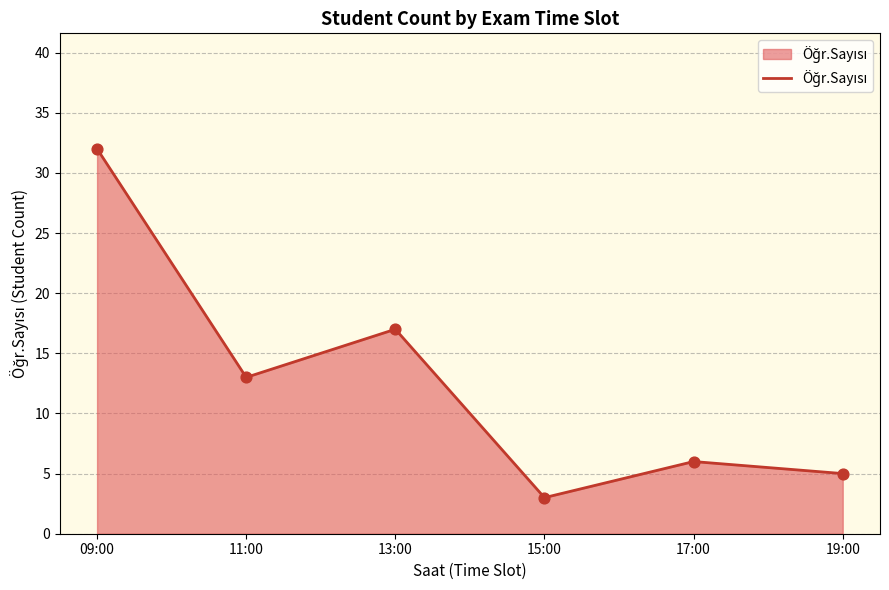

What is the ratio of the value at 09:00 to the value at 19:00?

6.4